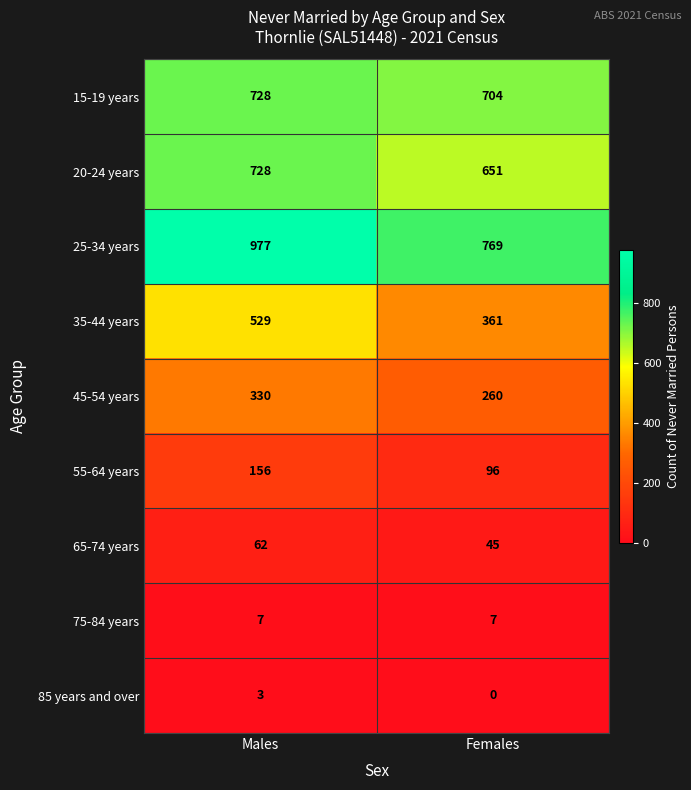

Reading left to right, what are all the values shown in this chart?

15-19 years: 728	704
20-24 years: 728	651
25-34 years: 977	769
35-44 years: 529	361
45-54 years: 330	260
55-64 years: 156	96
65-74 years: 62	45
75-84 years: 7	7
85 years and over: 3	0